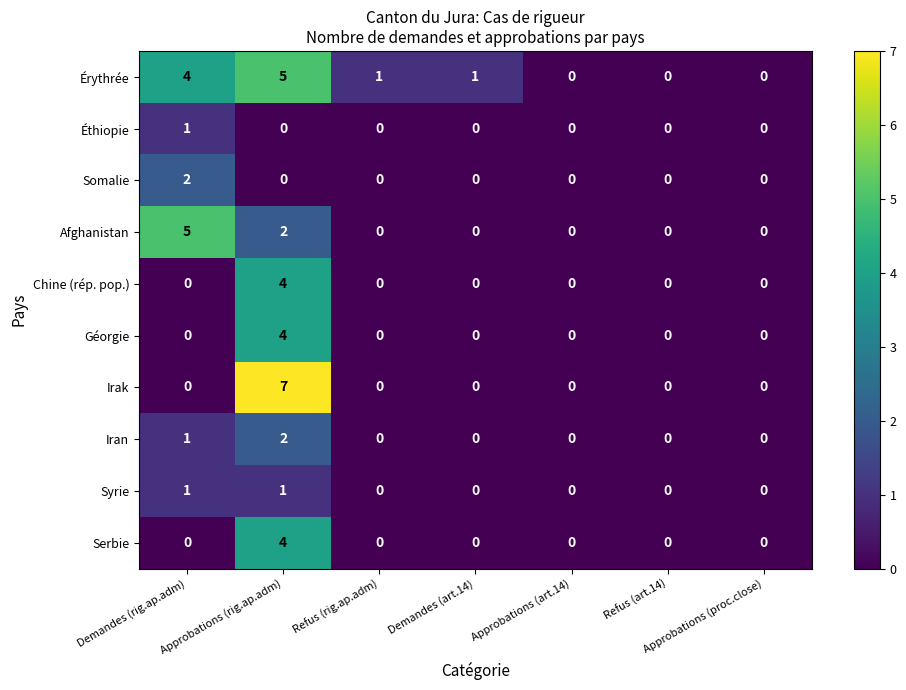

What is the sum of all Chine (rép. pop.) values?

4